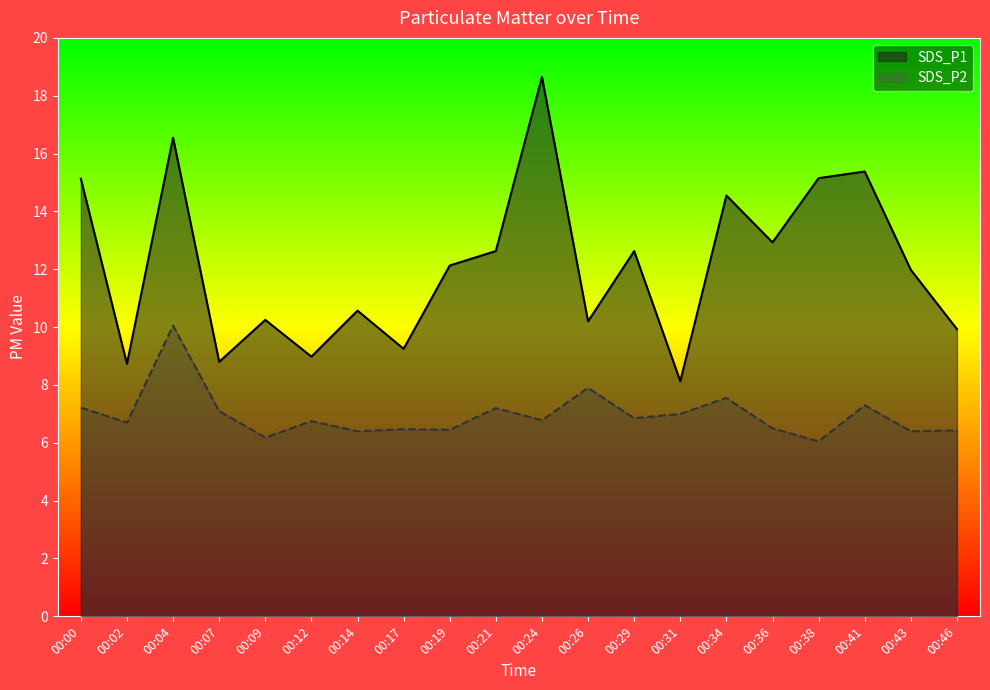

Reading left to right, extract all data points from this chart.

SDS_P1: 00:00=15.1	00:02=8.7	00:04=16.6	00:07=8.8	00:09=10.2	00:12=9.0	00:14=10.6	00:17=9.2	00:19=12.1	00:21=12.6	00:24=18.6	00:26=10.2	00:29=12.6	00:31=8.1	00:34=14.6	00:36=12.9	00:38=15.2	00:41=15.4	00:43=12.0	00:46=9.9
SDS_P2: 00:00=7.2	00:02=6.7	00:04=10.1	00:07=7.1	00:09=6.2	00:12=6.8	00:14=6.4	00:17=6.5	00:19=6.5	00:21=7.2	00:24=6.8	00:26=7.9	00:29=6.8	00:31=7.0	00:34=7.5	00:36=6.5	00:38=6.0	00:41=7.3	00:43=6.4	00:46=6.4